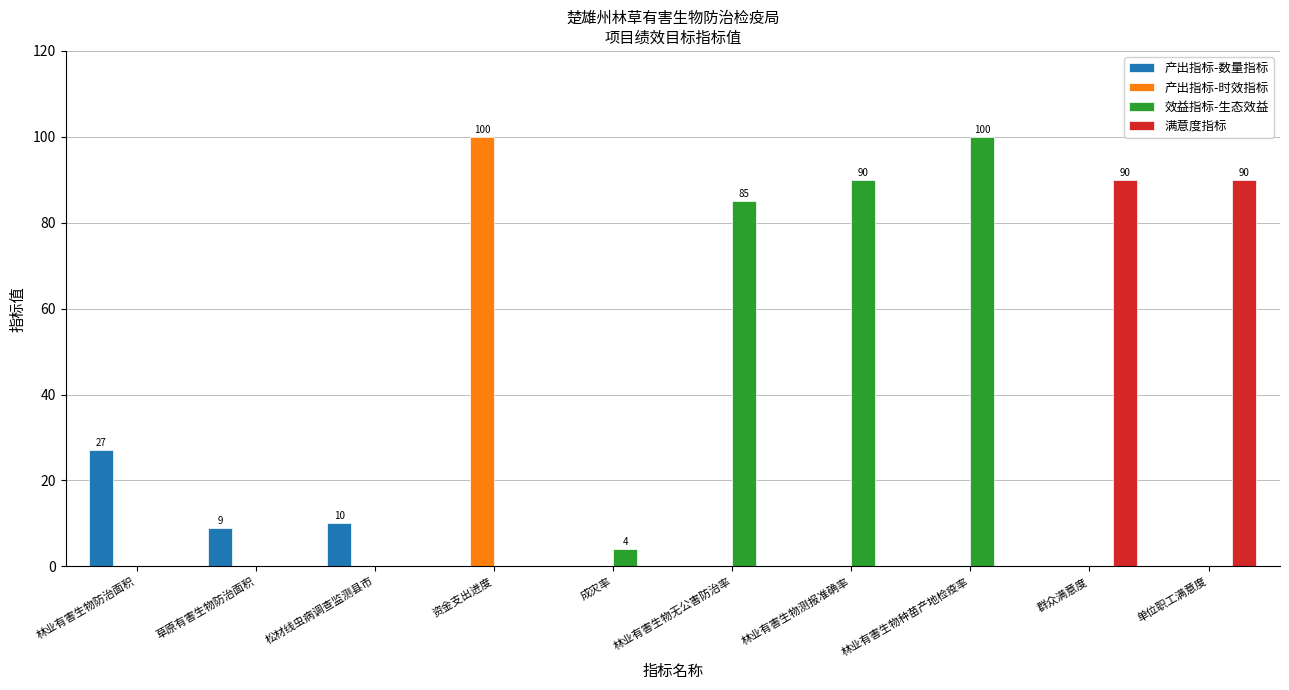

List the labels in order of 产出指标-数量指标 value, smallest first.

草原有害生物防治面积, 松材线虫病调查监测县市, 林业有害生物防治面积, 资金支出进度, 成灾率, 林业有害生物无公害防治率, 林业有害生物测报准确率, 林业有害生物种苗产地检疫率, 群众满意度, 单位职工满意度